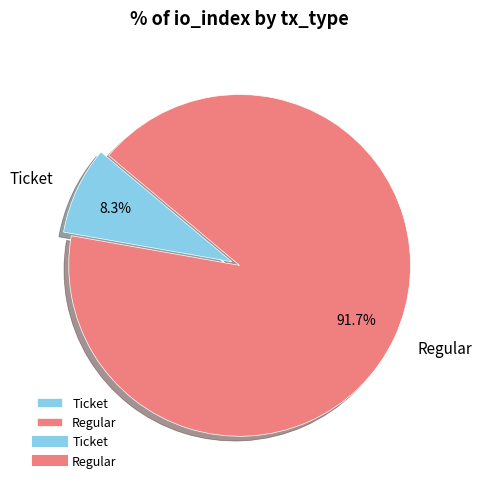

Rank the categories by value from lowest to highest.

Ticket, Regular